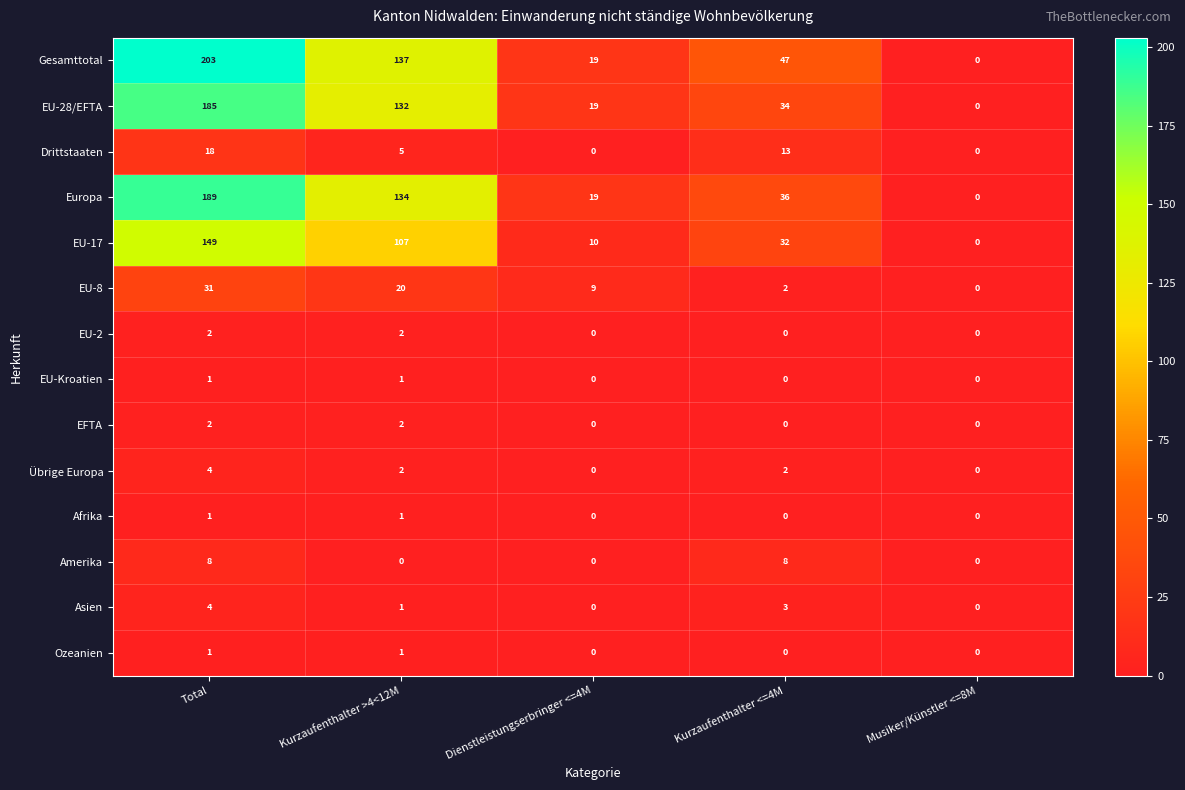

Count the Amerika values in the range 0 to 8.

5